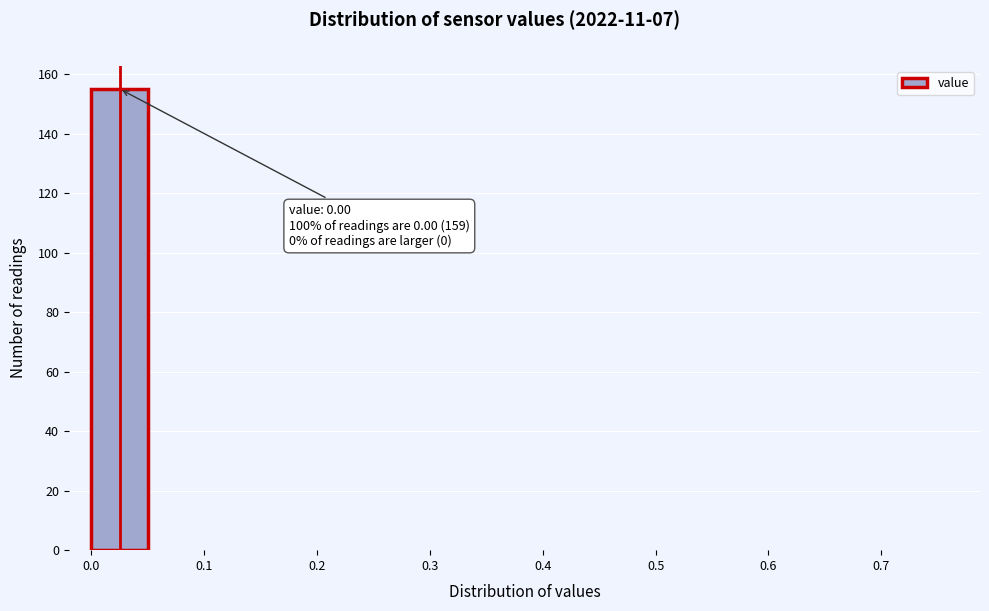

Which range on the x-axis has the tallest bar?

0.00 to 0.05